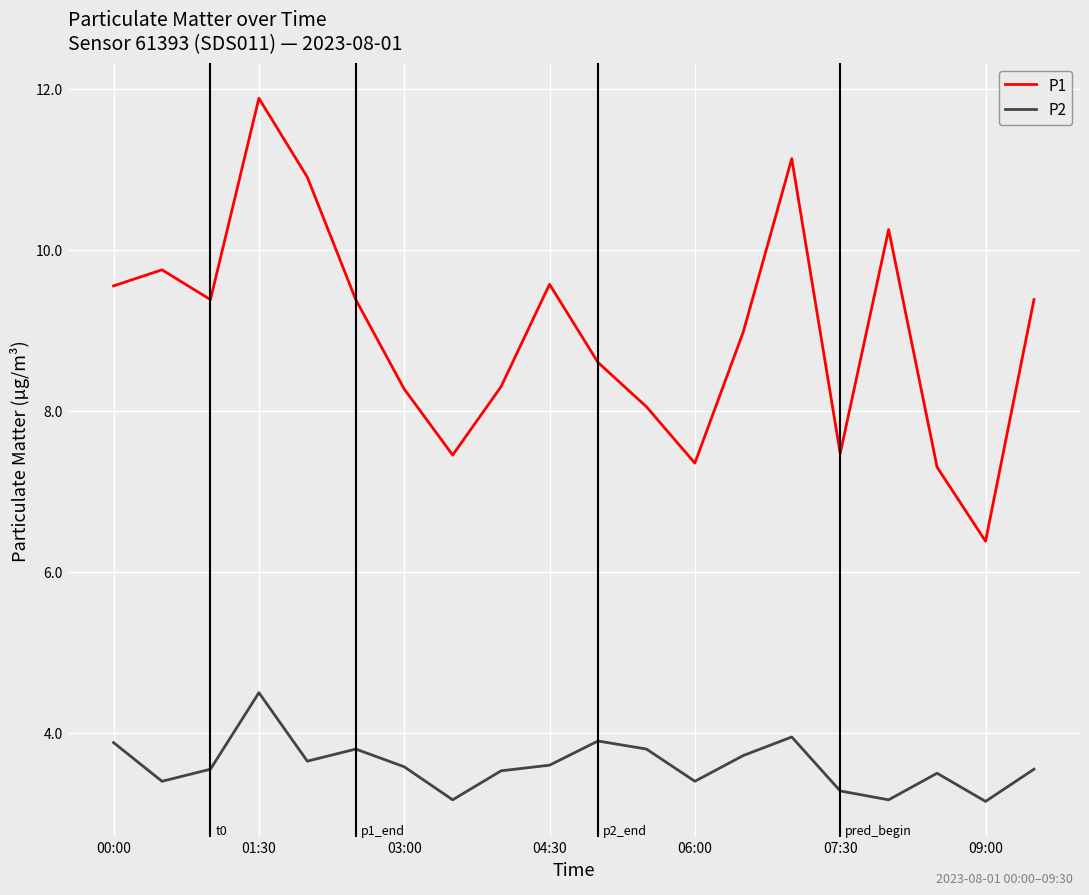

What are all the series names shown in the legend?

P1, P2